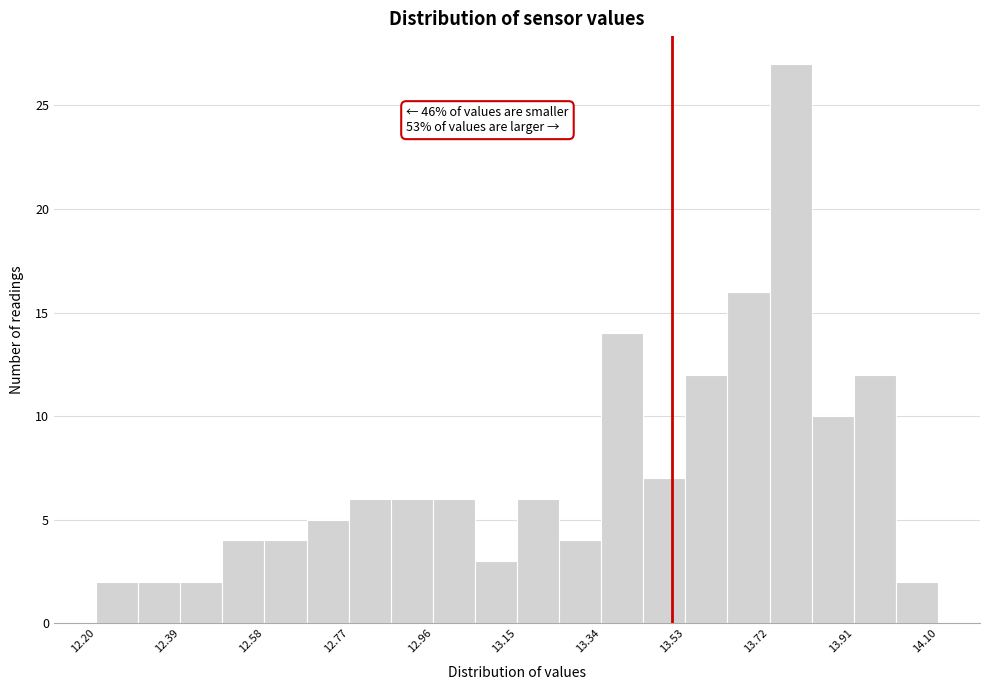

Which range on the x-axis has the tallest bar?

13.720 to 13.815